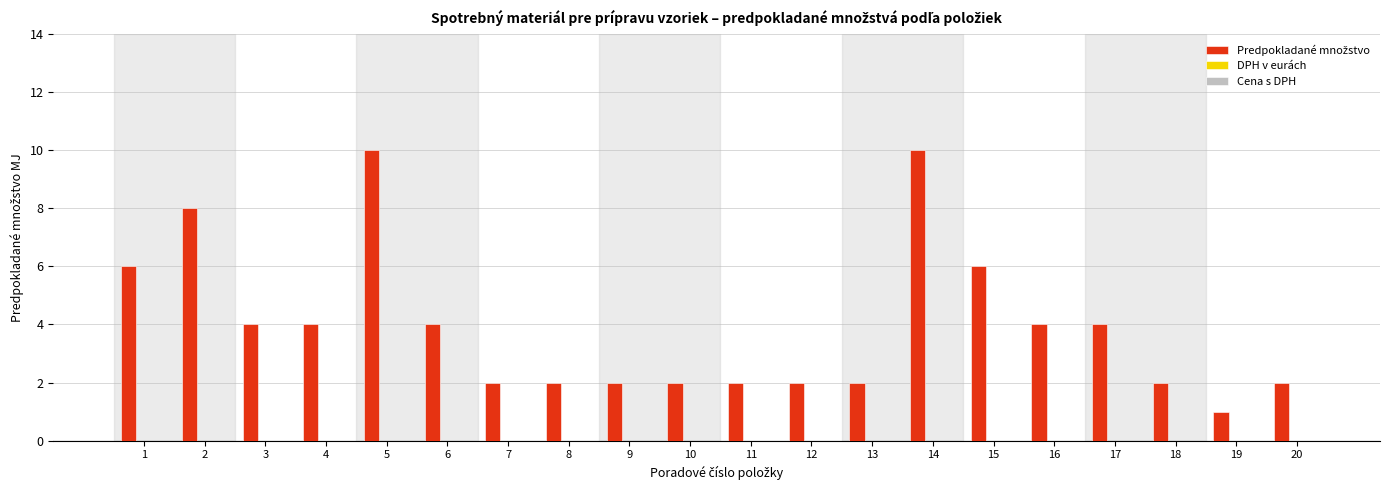

What is the change in value from 2 to 11?

-6